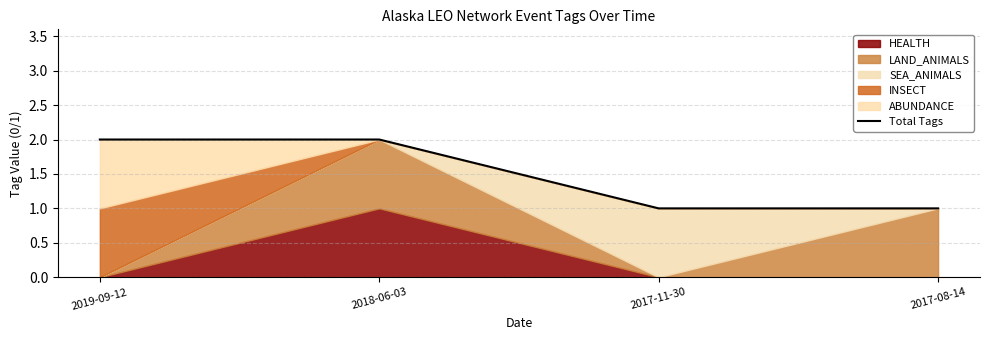

How many values are below 2?

2